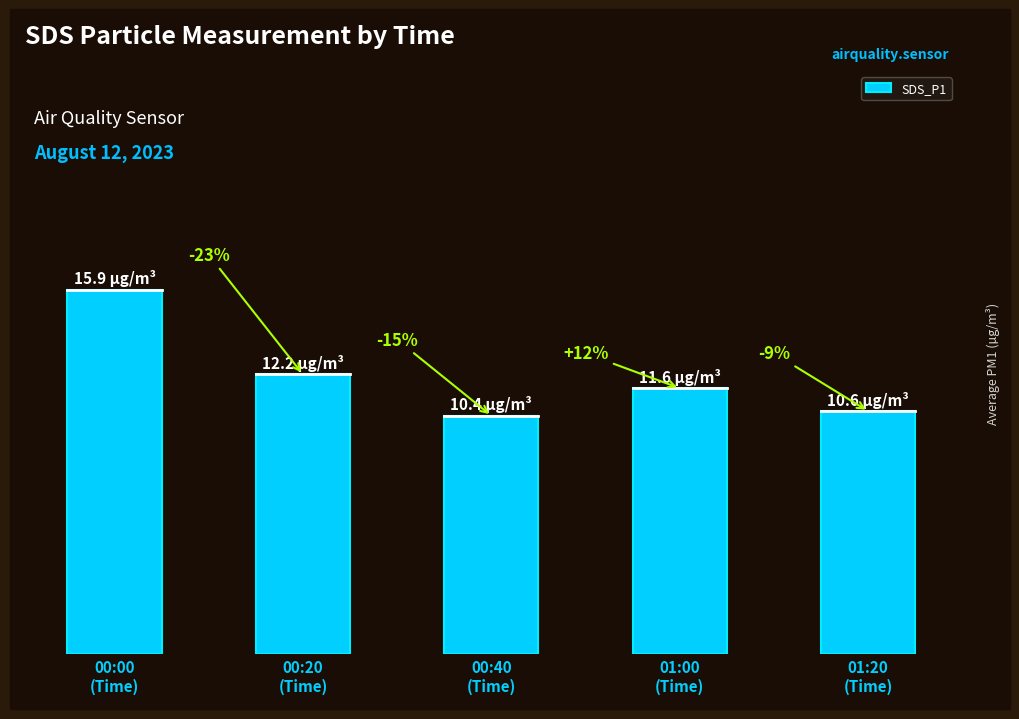

List the labels in order of value, largest first.

00:00
(Time), 00:20
(Time), 01:00
(Time), 01:20
(Time), 00:40
(Time)